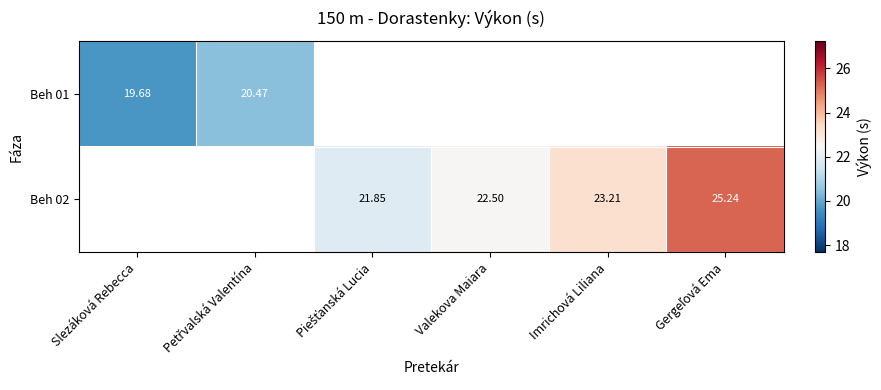

What is the smallest value displayed?

19.7